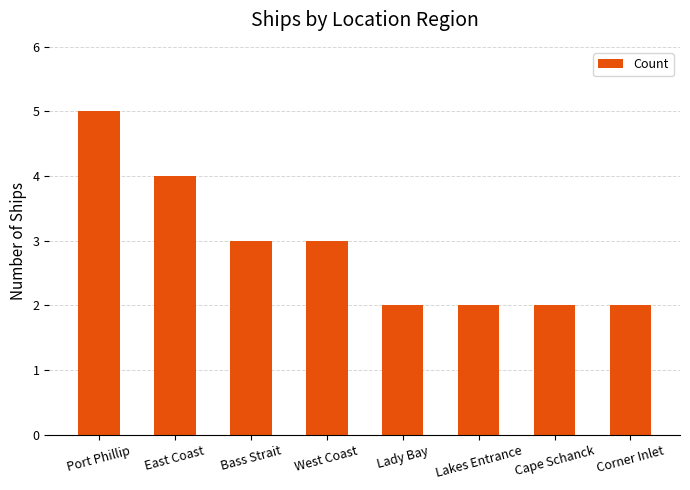

What is the sum of all values?

23